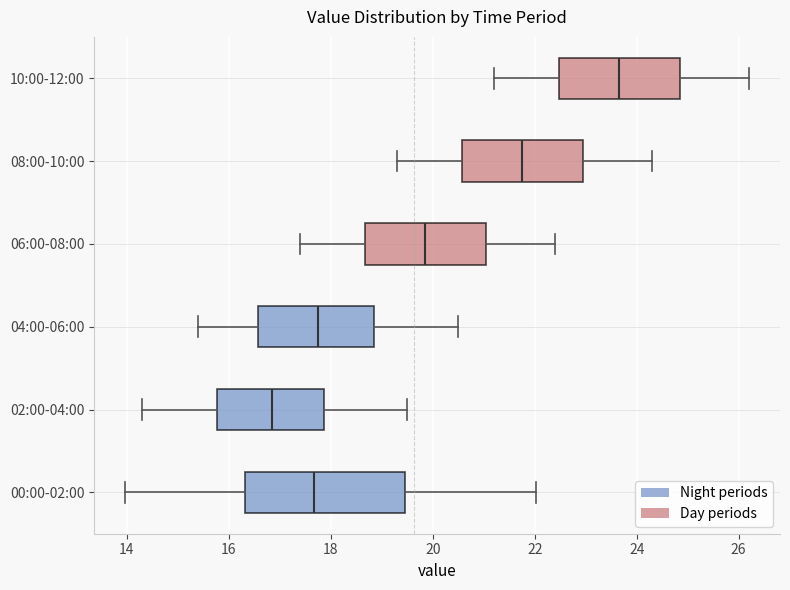

Reading bottom to top, read every box against the x-axis: the position of its median line, the range the box covers, and the ends of its whiskers. The values are not printed on the chart, so give them approximately, as read against the axis.

00:00-02:00: median 17.6, box 16.4 to 19.4, whiskers 14.0 to 22.0
02:00-04:00: median 16.8, box 15.8 to 17.8, whiskers 14.4 to 19.6
04:00-06:00: median 17.8, box 16.6 to 18.8, whiskers 15.4 to 20.6
06:00-08:00: median 19.8, box 18.6 to 21.0, whiskers 17.4 to 22.4
08:00-10:00: median 21.8, box 20.6 to 23.0, whiskers 19.4 to 24.4
10:00-12:00: median 23.6, box 22.4 to 24.8, whiskers 21.2 to 26.2